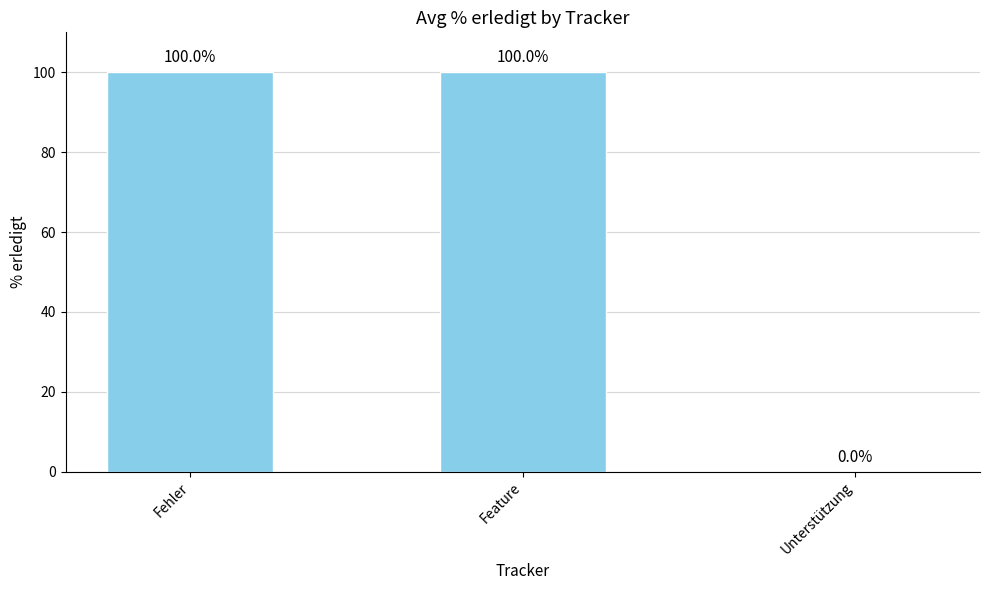

What is the change in value from Feature to Unterstützung?

-100